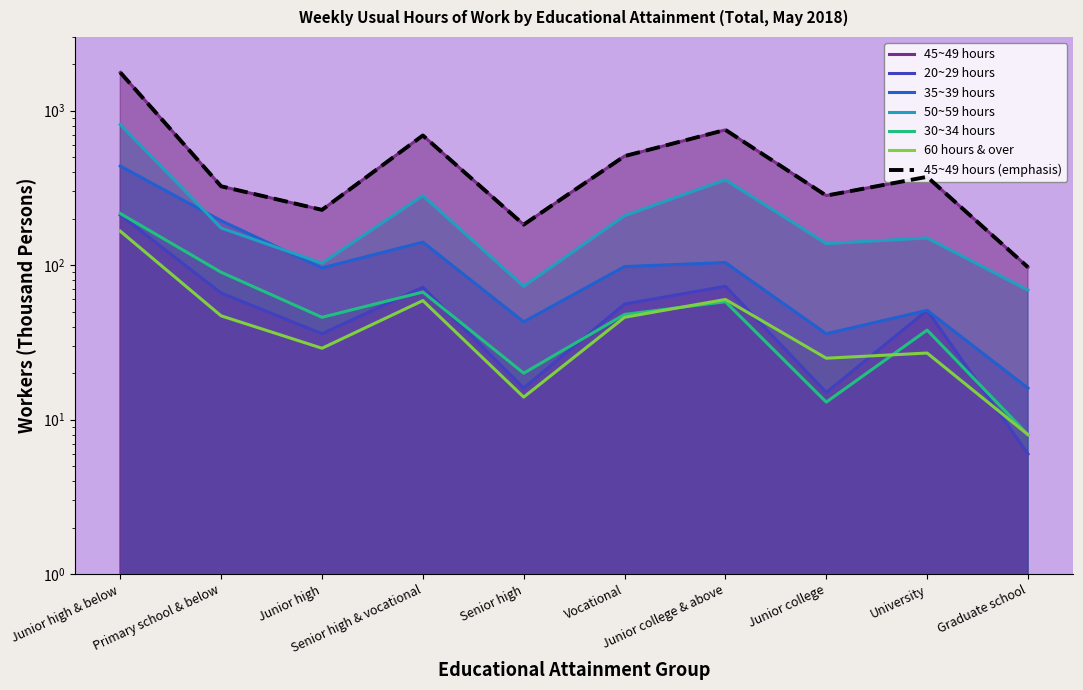

What is the value of the 35~39 hours point at the 4th from the left?

141